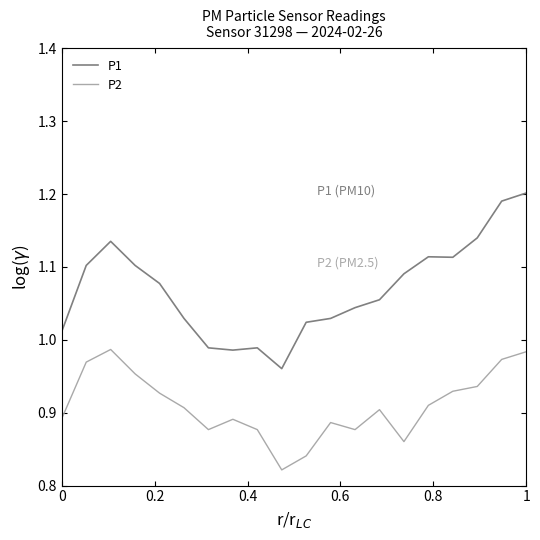

Rank the series by their maximum value, from lowest to highest.

P2, P1